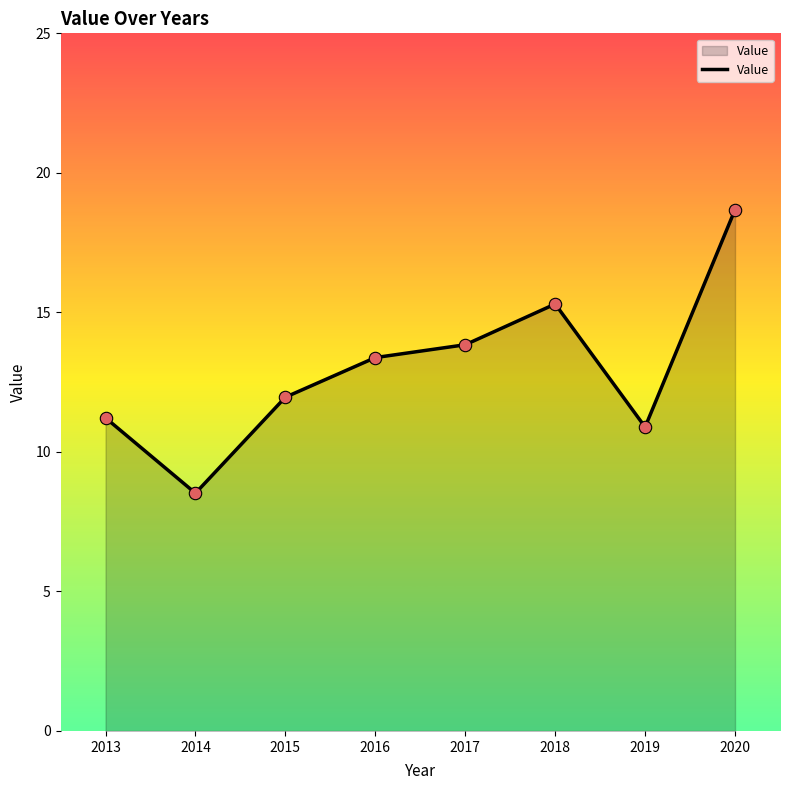

What is the ratio of the value at 2019 to the value at 2016?

0.8